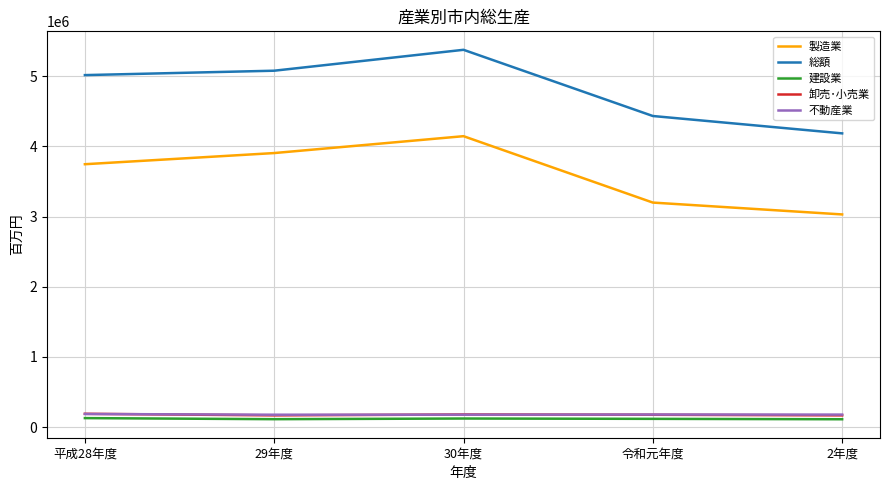

What are all the series names shown in the legend?

製造業, 総額, 建設業, 卸売･小売業, 不動産業